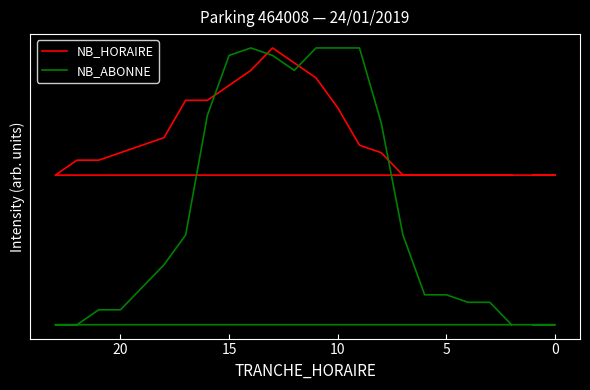

True or false: NB_HORAIRE has a value of 35 at 7.

False